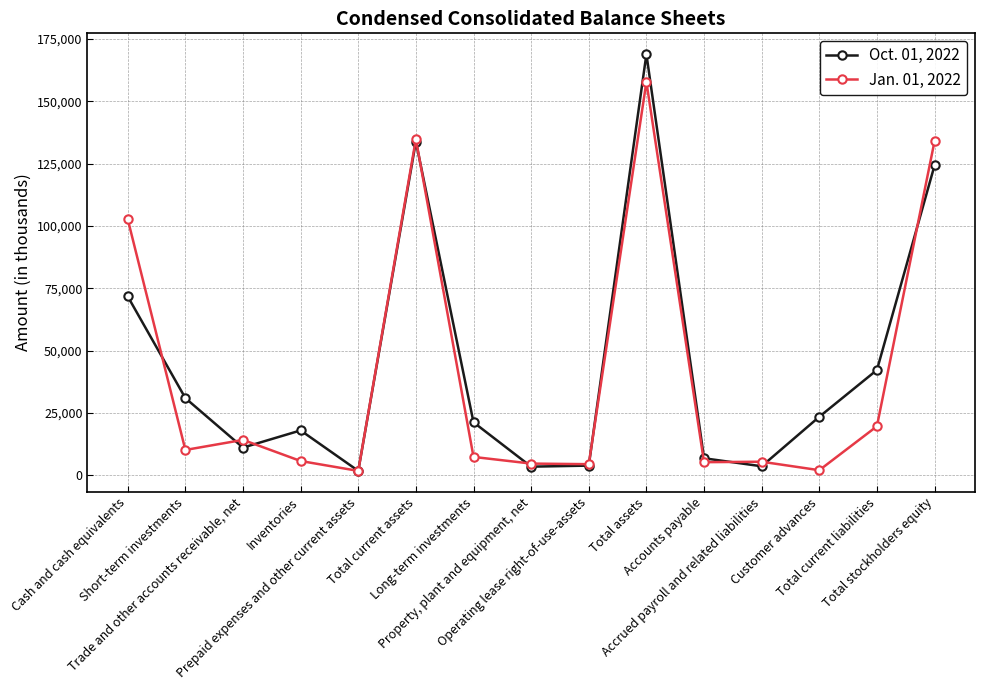

Which series has the largest total across all categories?

Oct. 01, 2022